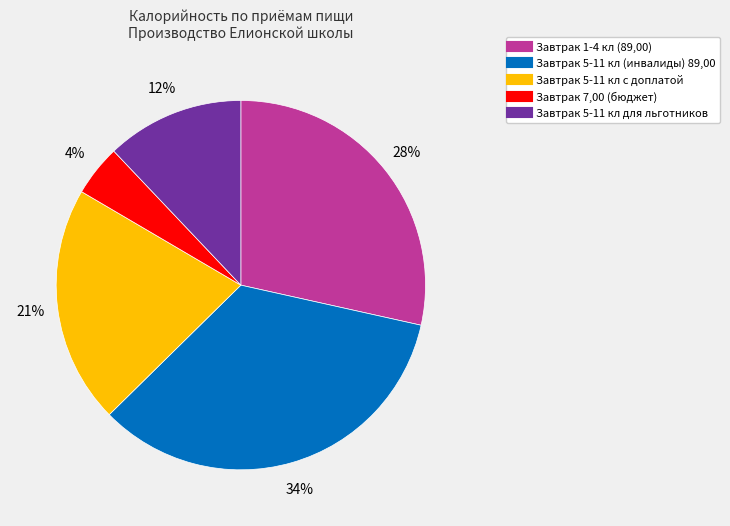

What percentage is the Завтрак 5-11 кл с доплатой slice, to the nearest percent?

21%